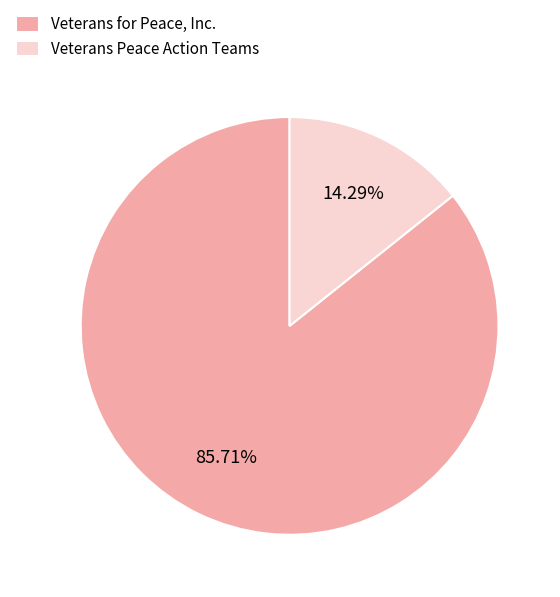

How many slices are in this pie chart?

2